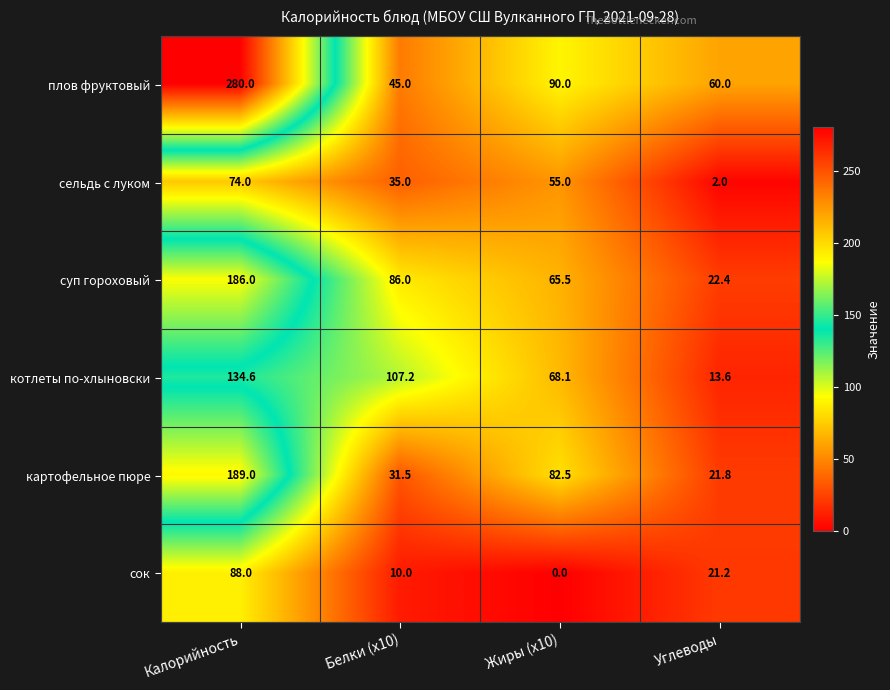

At which label is сельдь с луком closest to 38?

Белки (x10)